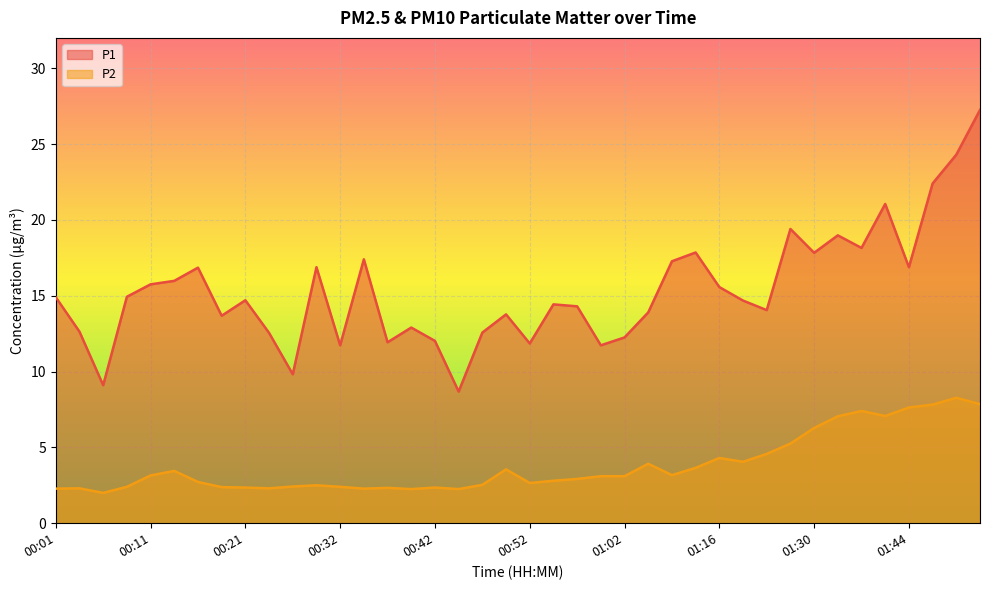

At which label does P1 first exceed 14?

00:01